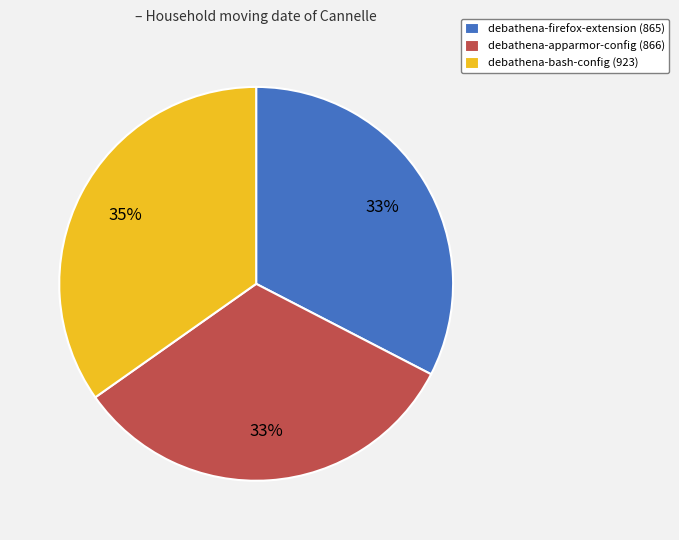

Does debathena-bash-config (923) represent more than half of the total?

No